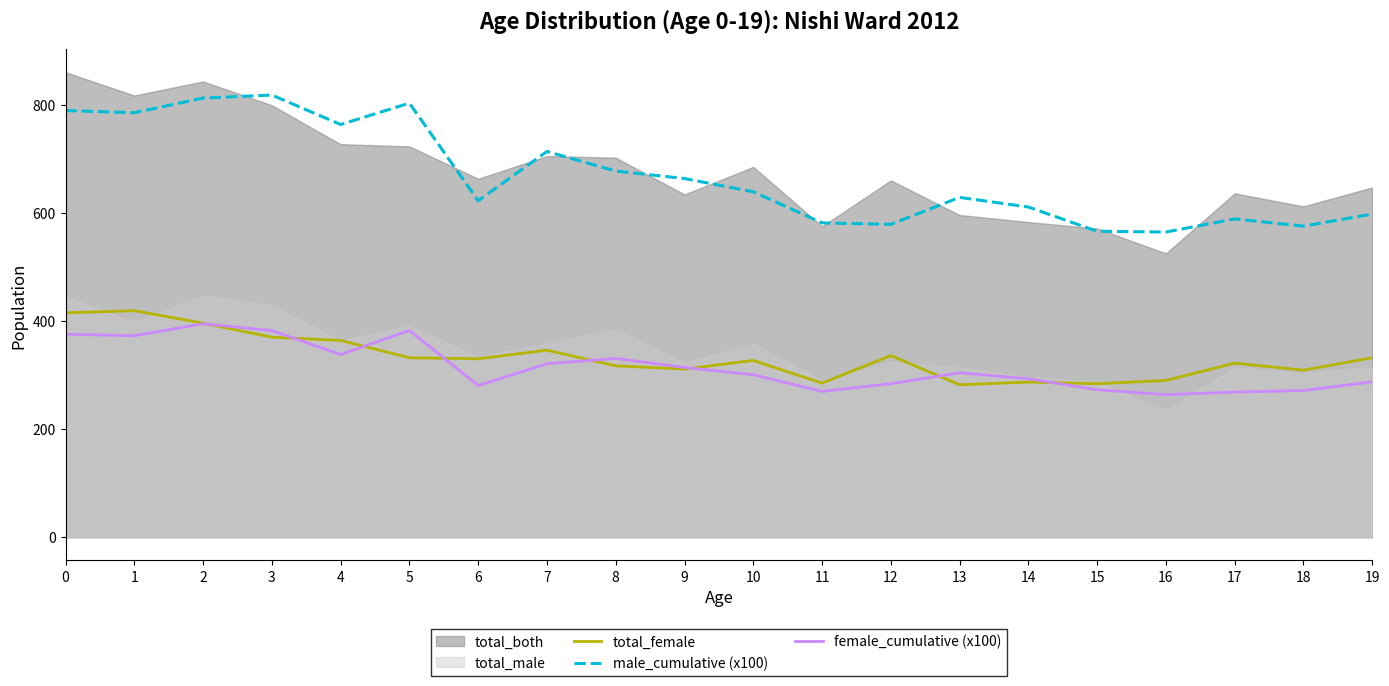

What is the spread (max minus min) of values at 15?

293.2